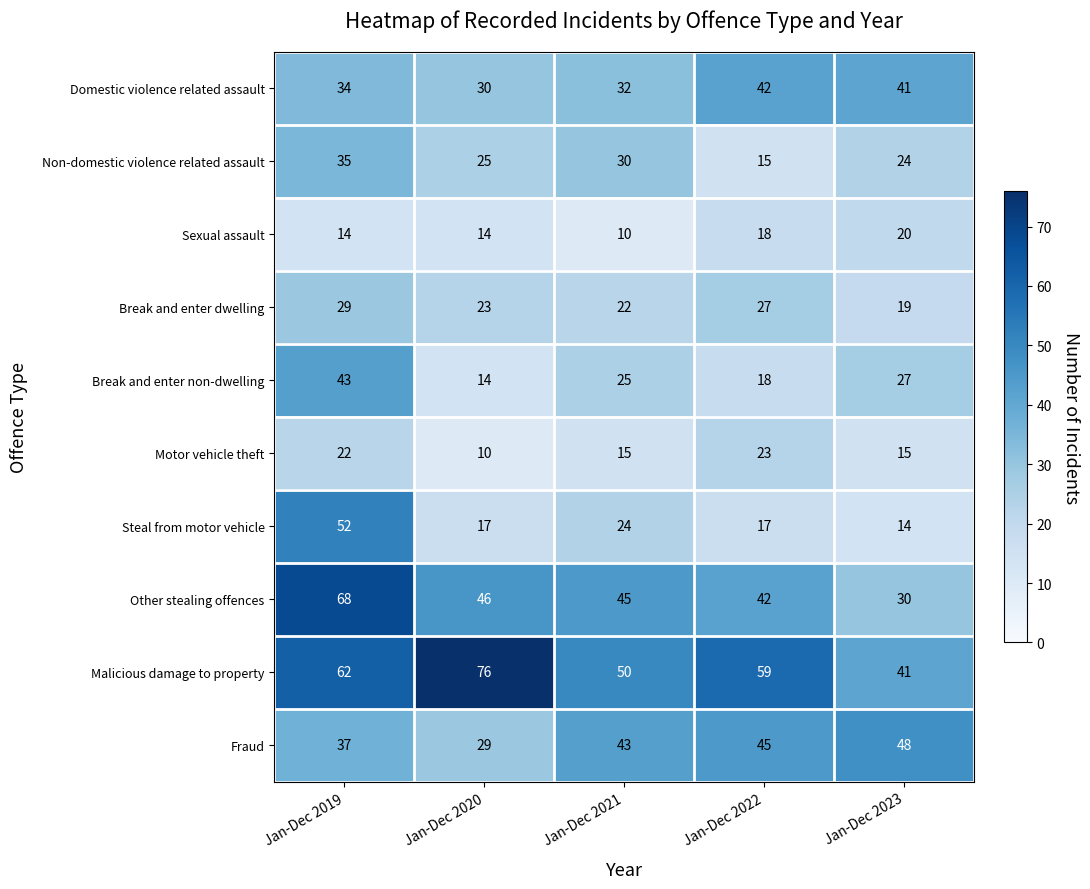

At how many categories does at least one series exceed 26?

5